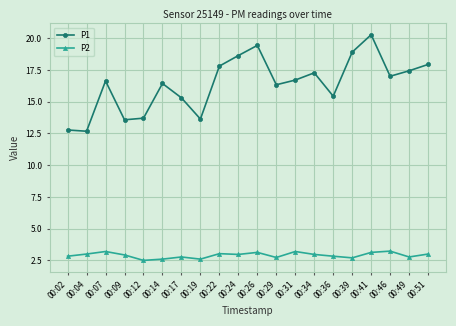

Which series has the largest total across all categories?

P1